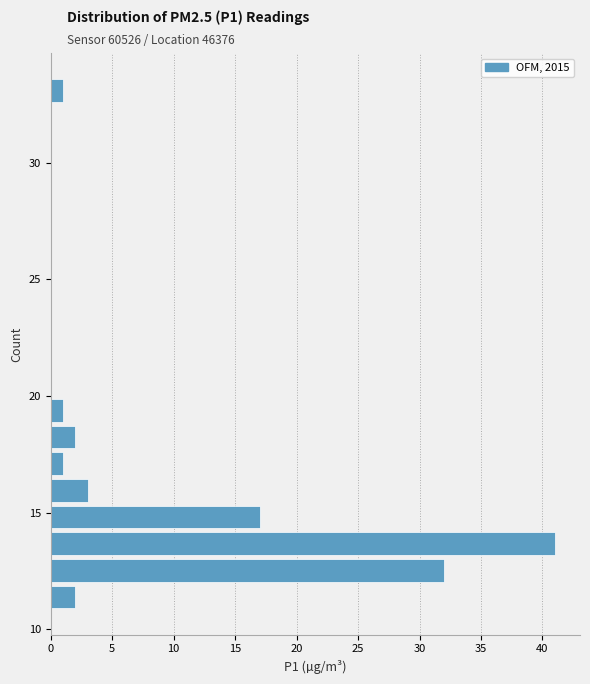

Around what value on the y-axis is the longest bar? Give the approximate position of its centre, as read against the axis.

13.5